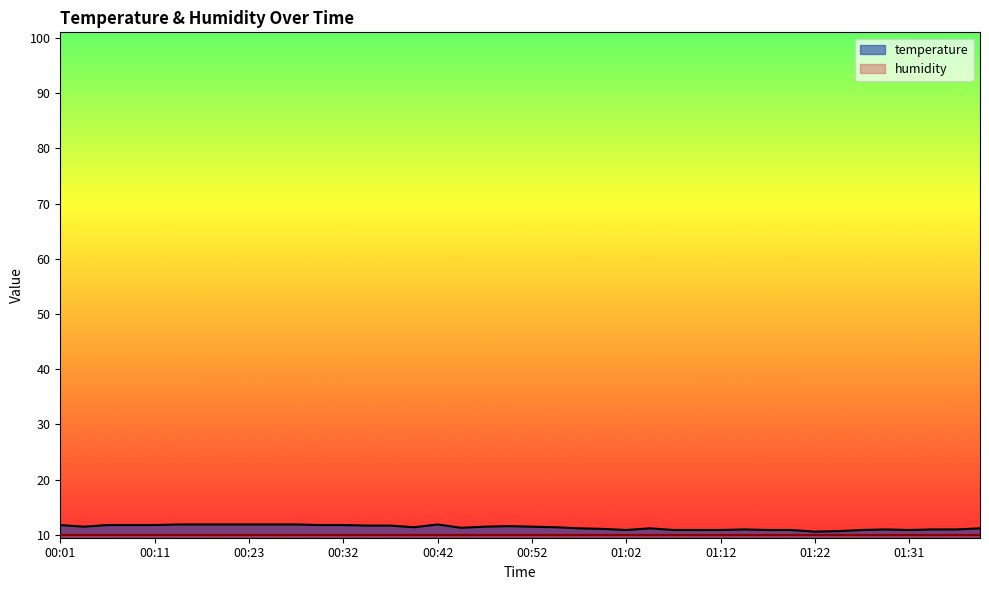

What is the maximum value shown in the chart?

11.9